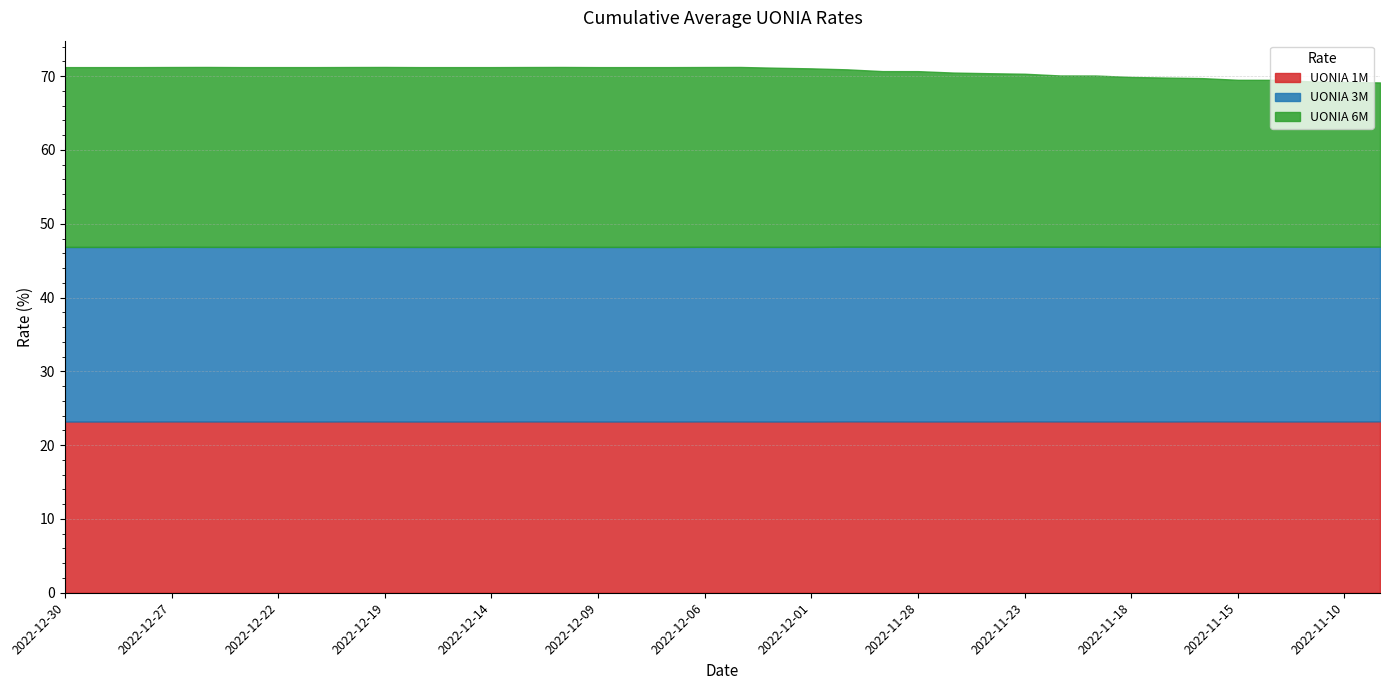

The UONIA 1M series shows 37.2 at 2022-11-17. True or false?

False